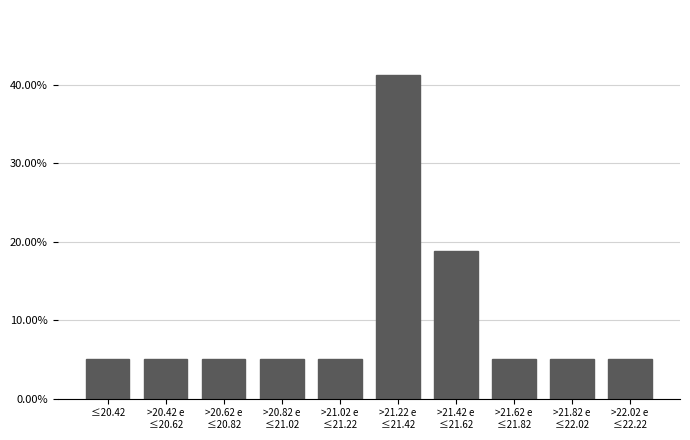

What is the average value?

10.0